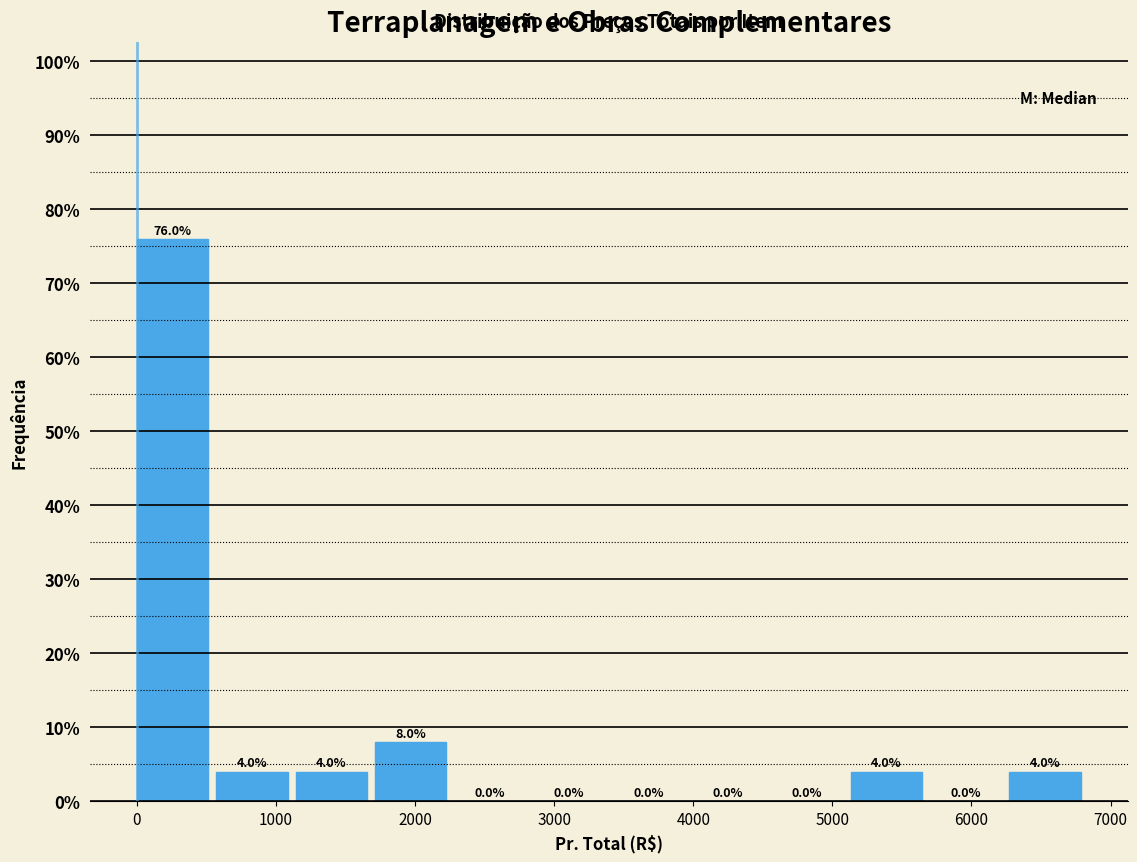

What is the height of the bar covering 1100 to 1700 on the x-axis? The bar edges are not printed on the chart, so give them approximately, as read against the axis.

4.0